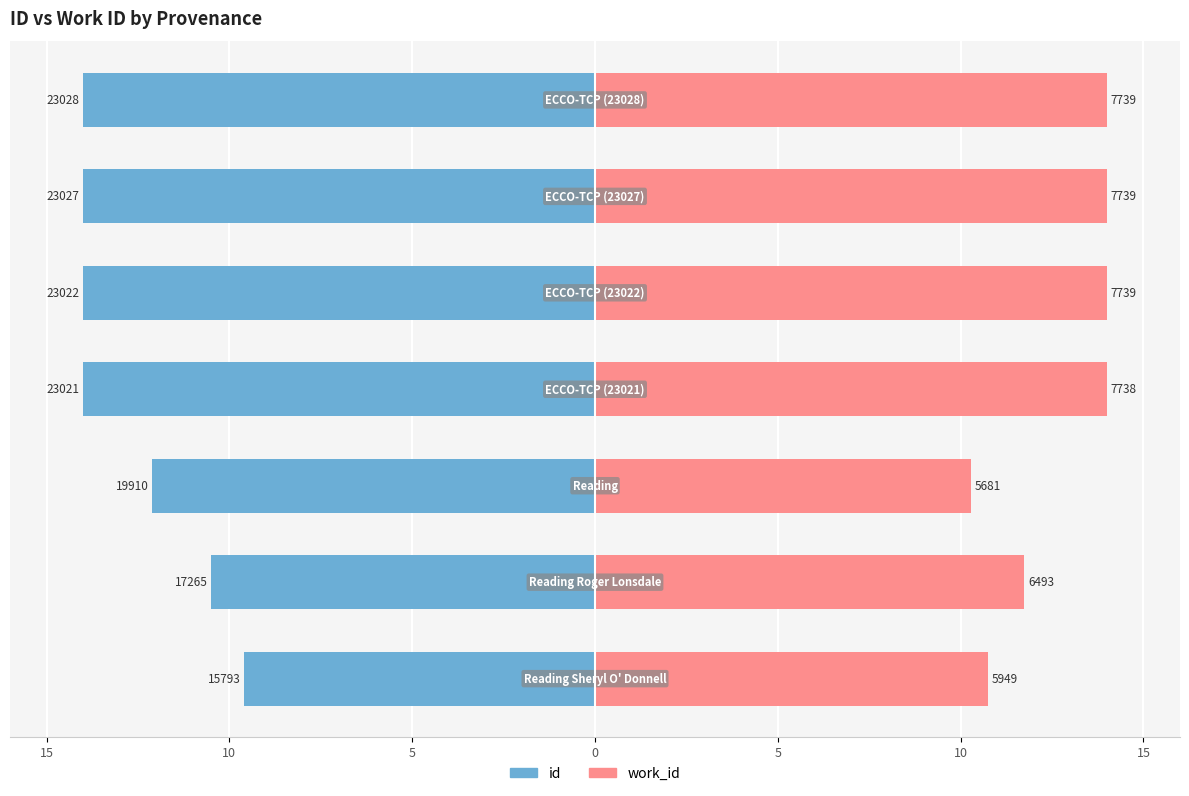

At how many categories does at least one series exceed 9?

7